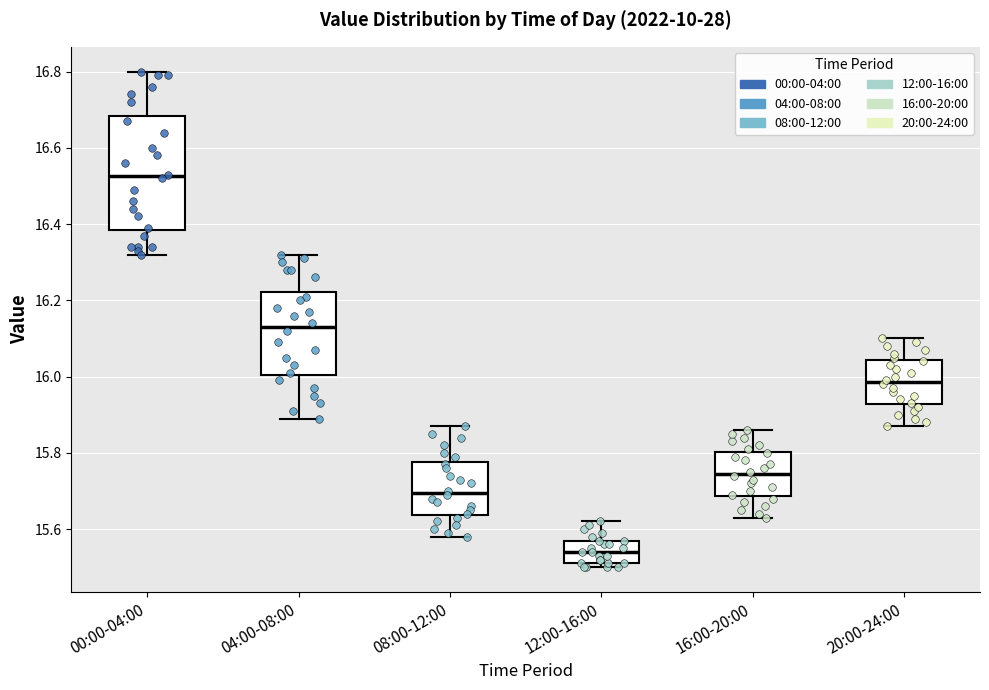

Comparing the boxes themselves (not the whiskers), which one is the tallest?

00:00-04:00